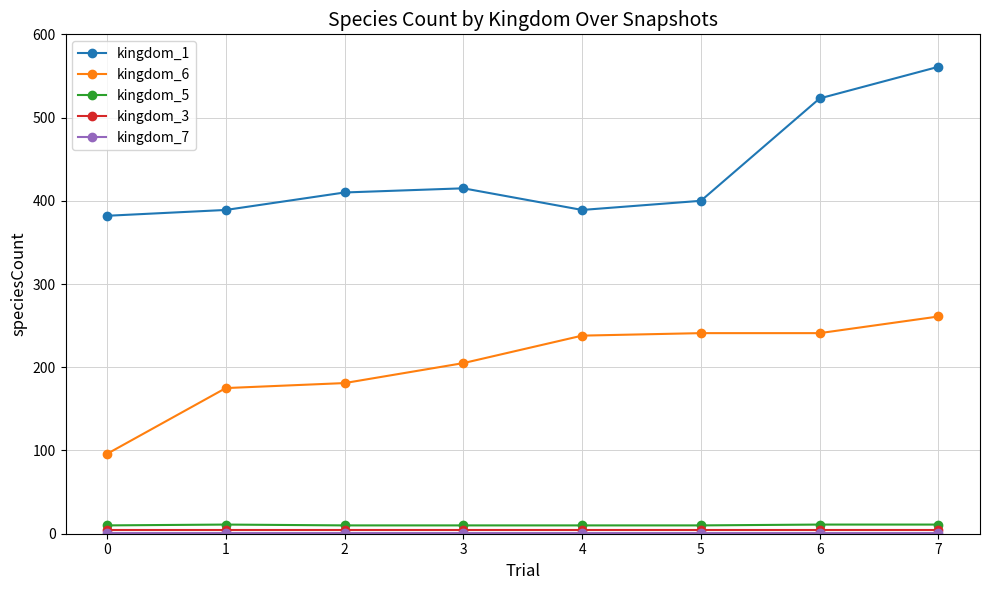

True or false: kingdom_1 and kingdom_6 intersect in this chart.

False